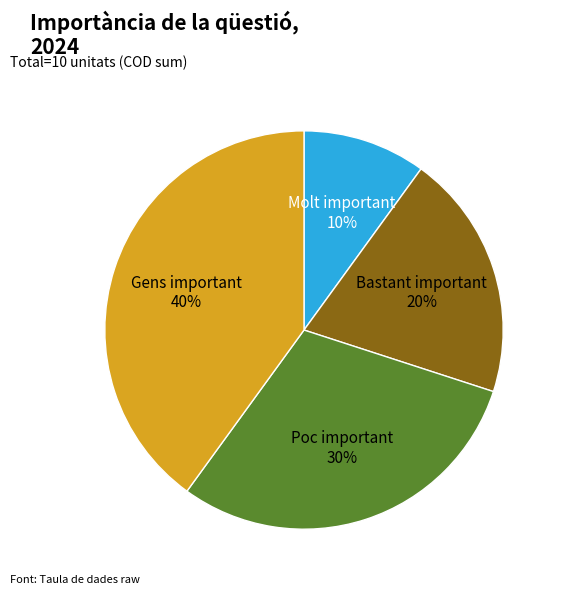

Does Molt important account for over 50% of the chart?

No